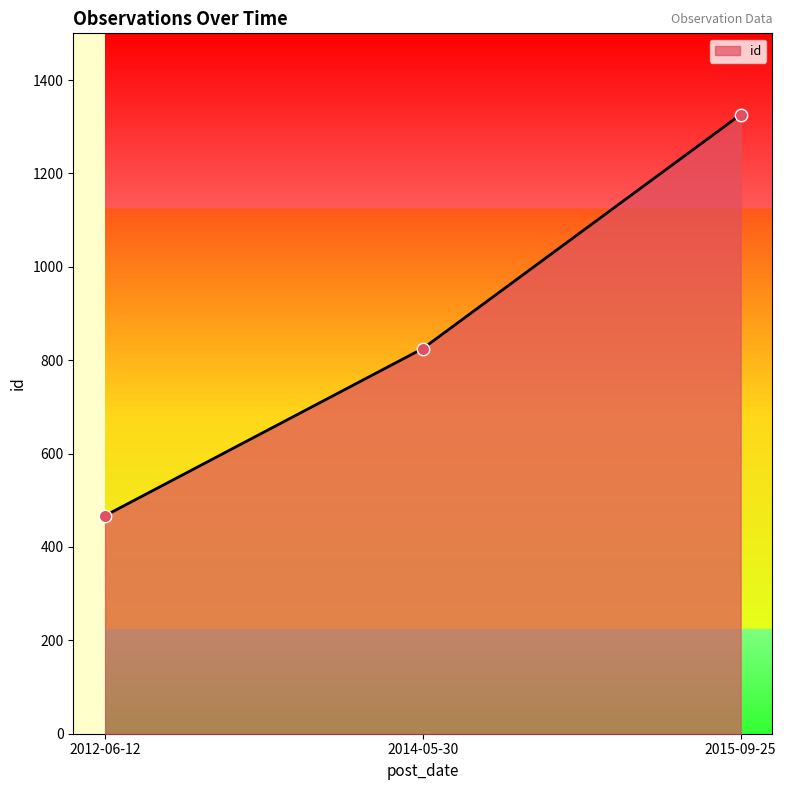

What is the change in value from 2012-06-12 to 2015-09-25?

+859